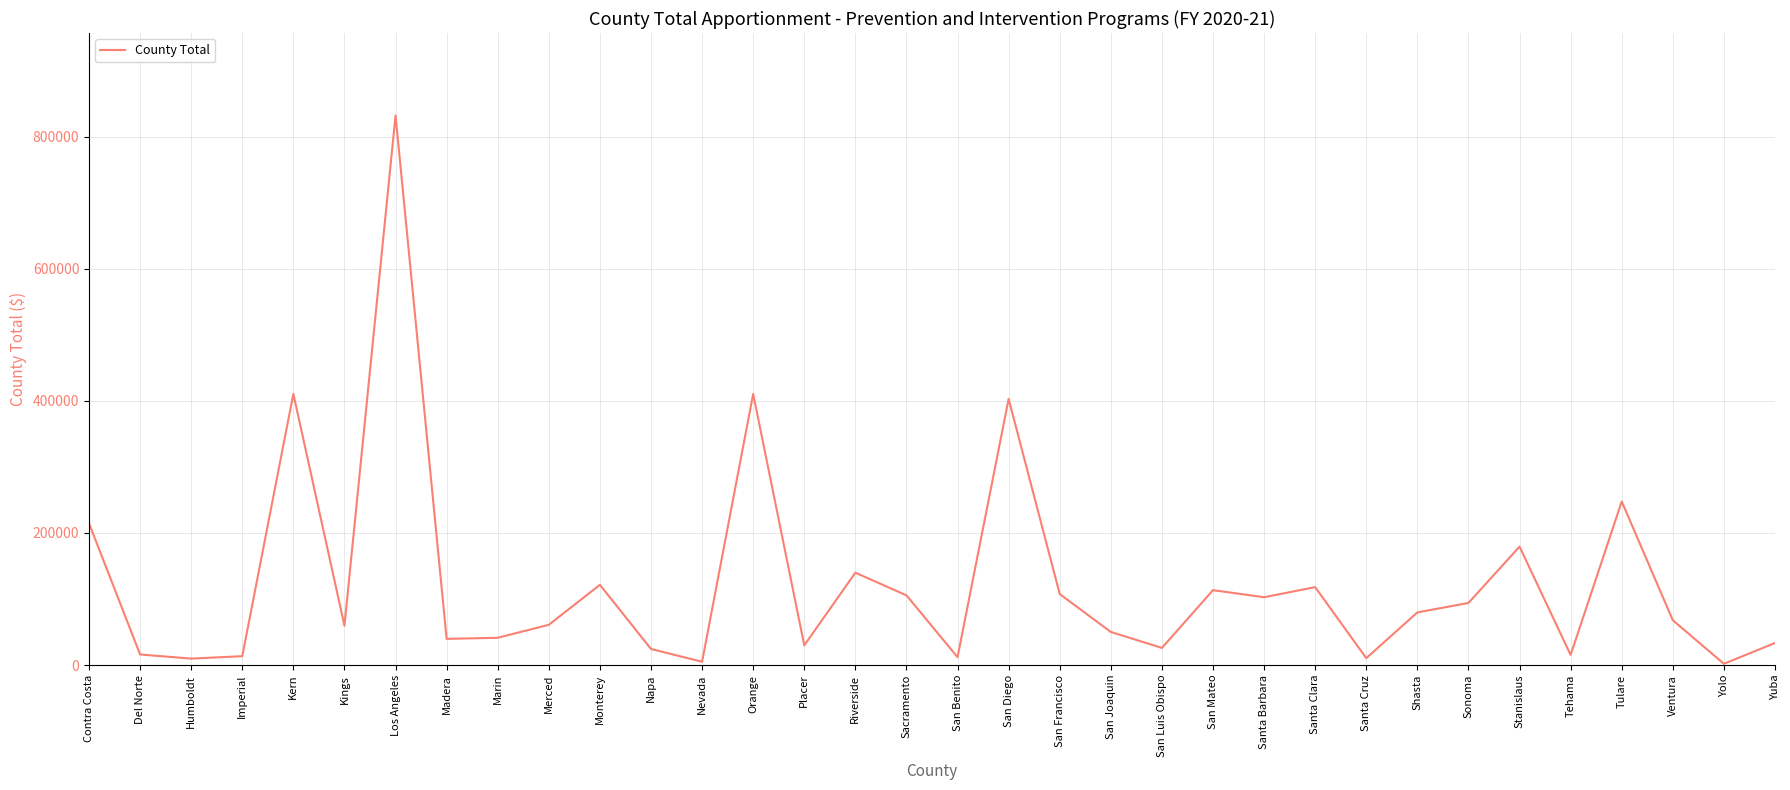

At which label does the data first exceed 67870?

Contra Costa